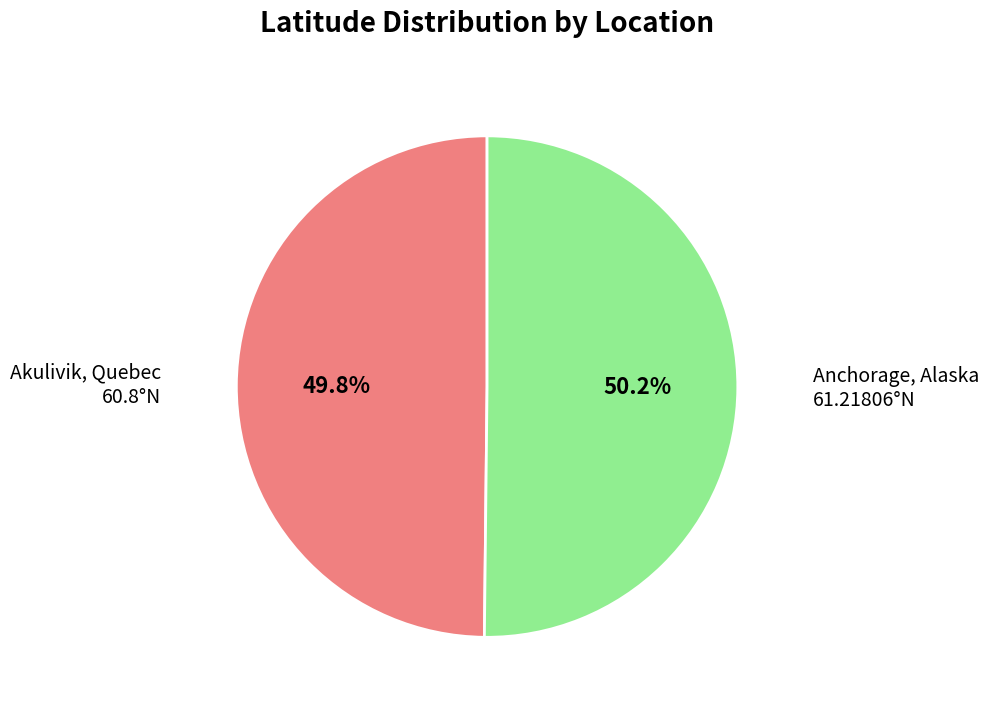

Is there any slice that represents more than half of the pie?

Yes